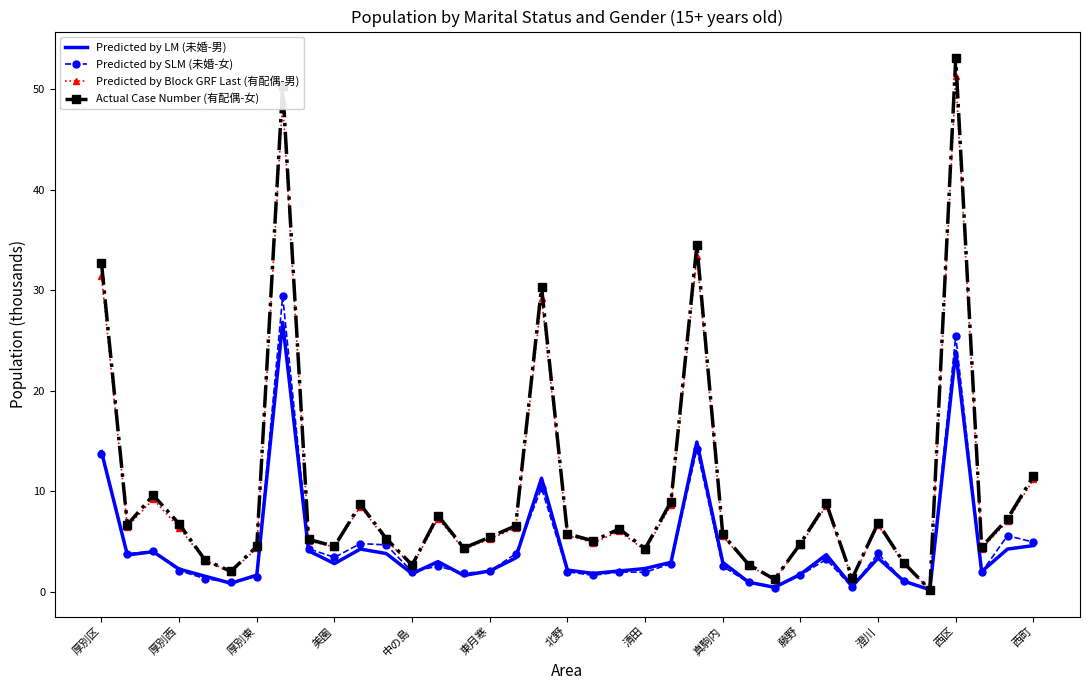

What is the highest value of the Predicted by LM (未婚-男) series?

26.8